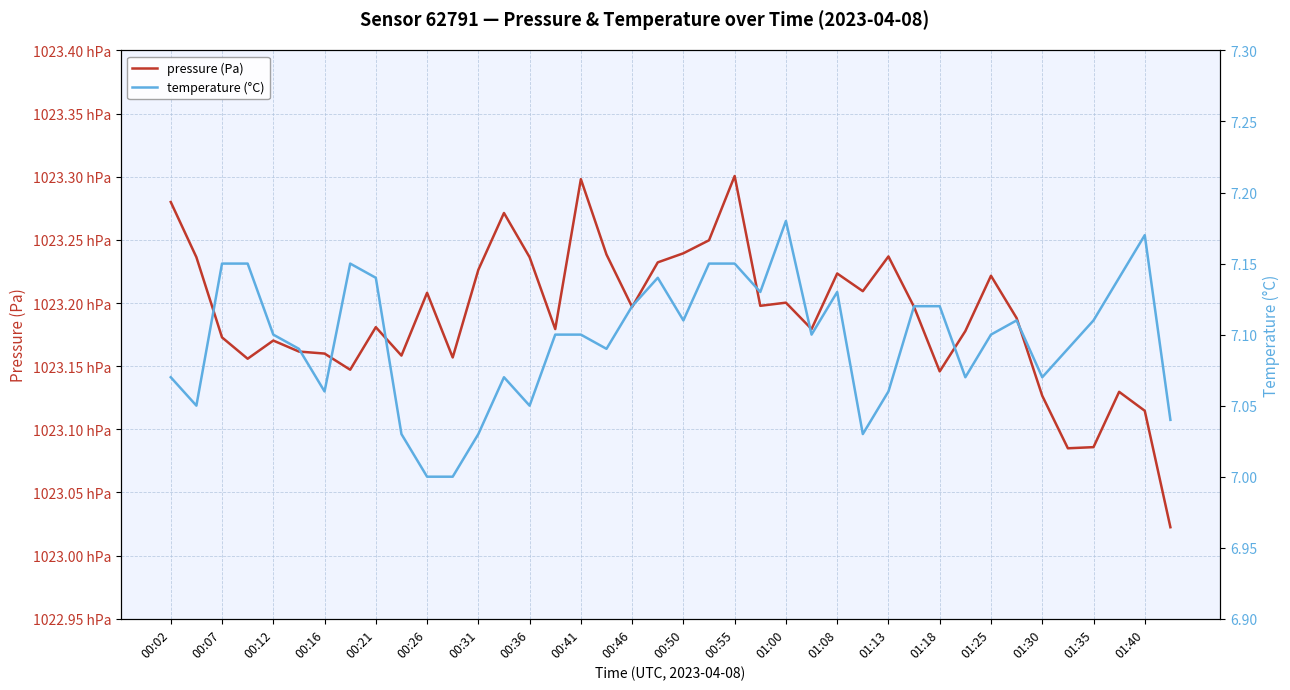

What is the difference between the second highest and second lowest values in the pressure (Pa) series?

21.3